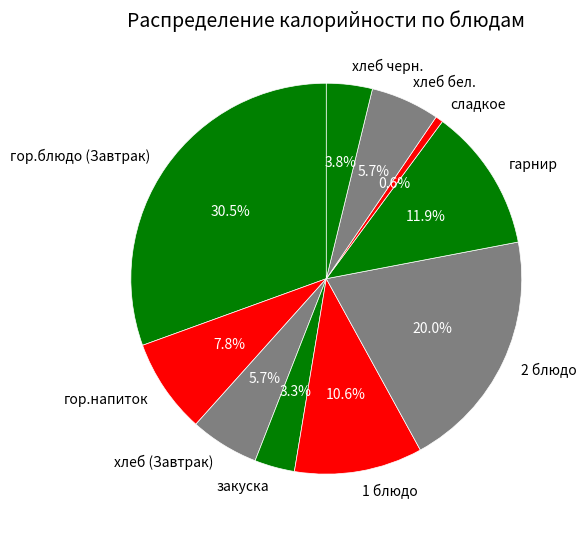

To the nearest percent, what is the combined percentage of гор.напиток and закуска?

11%